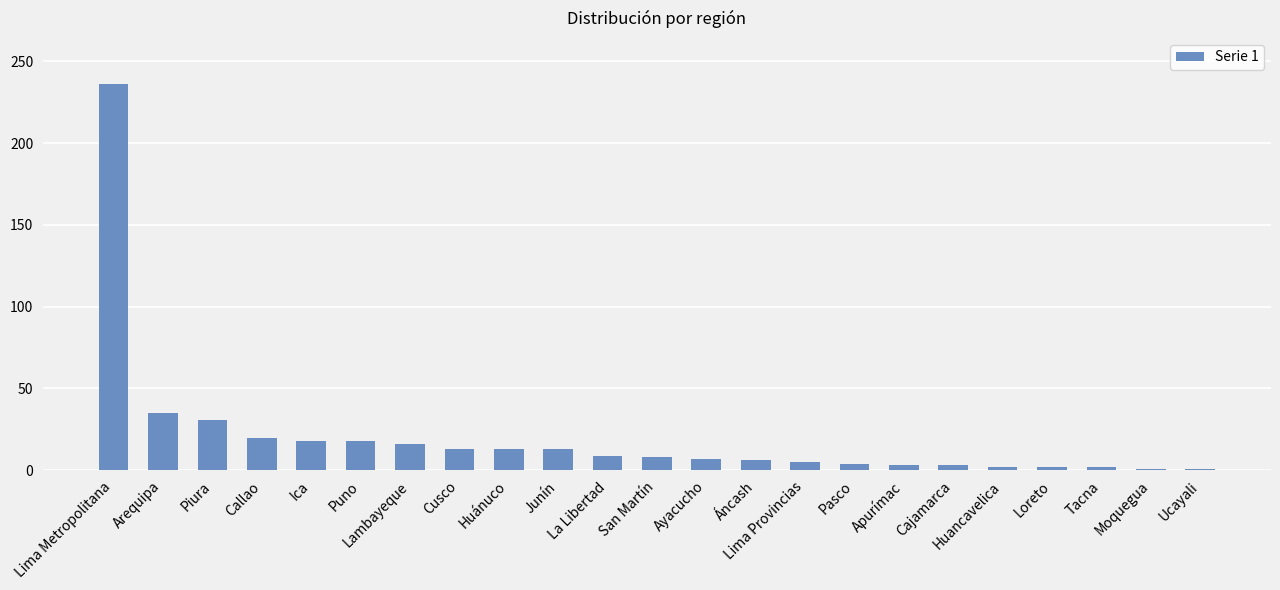

What is the label of the 9th bar from the left?

Huánuco